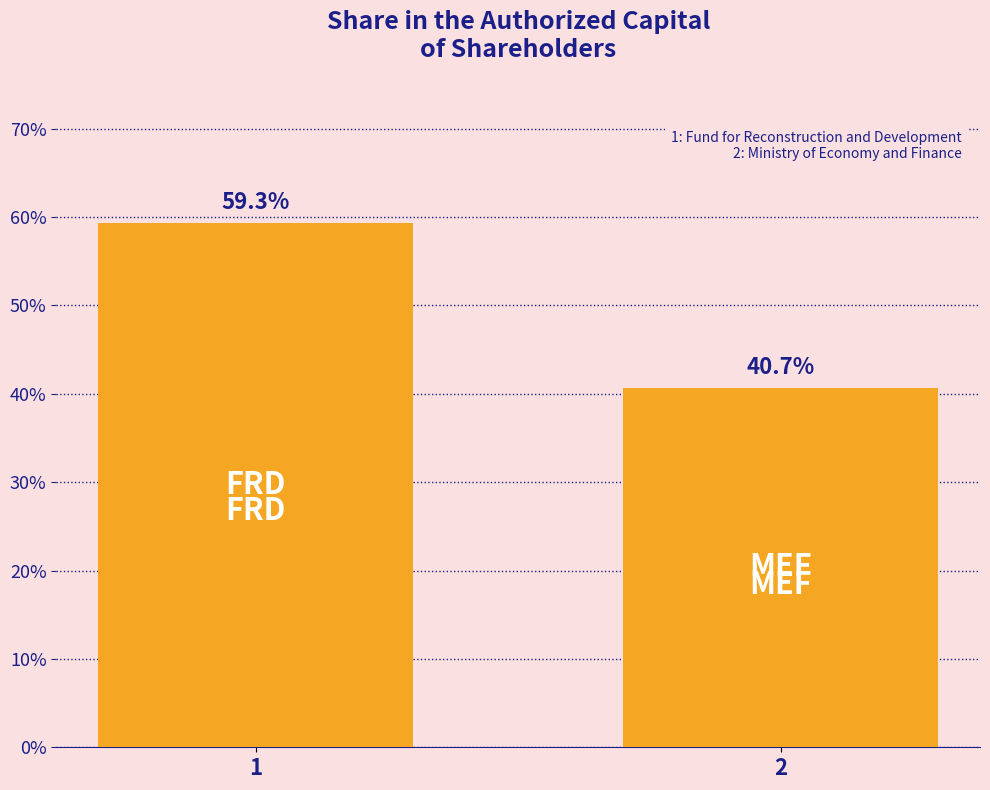

How many bars are there in total?

2